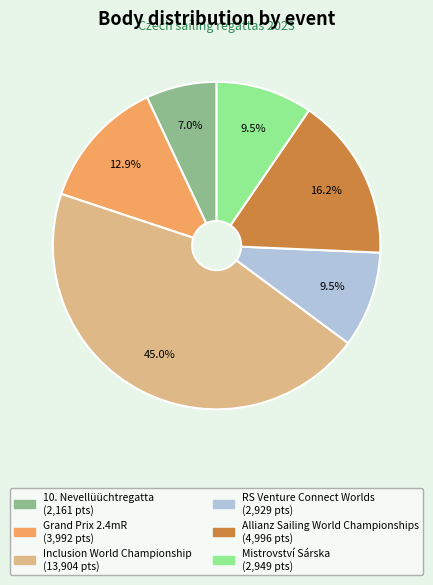

Does any single category account for the majority?

No